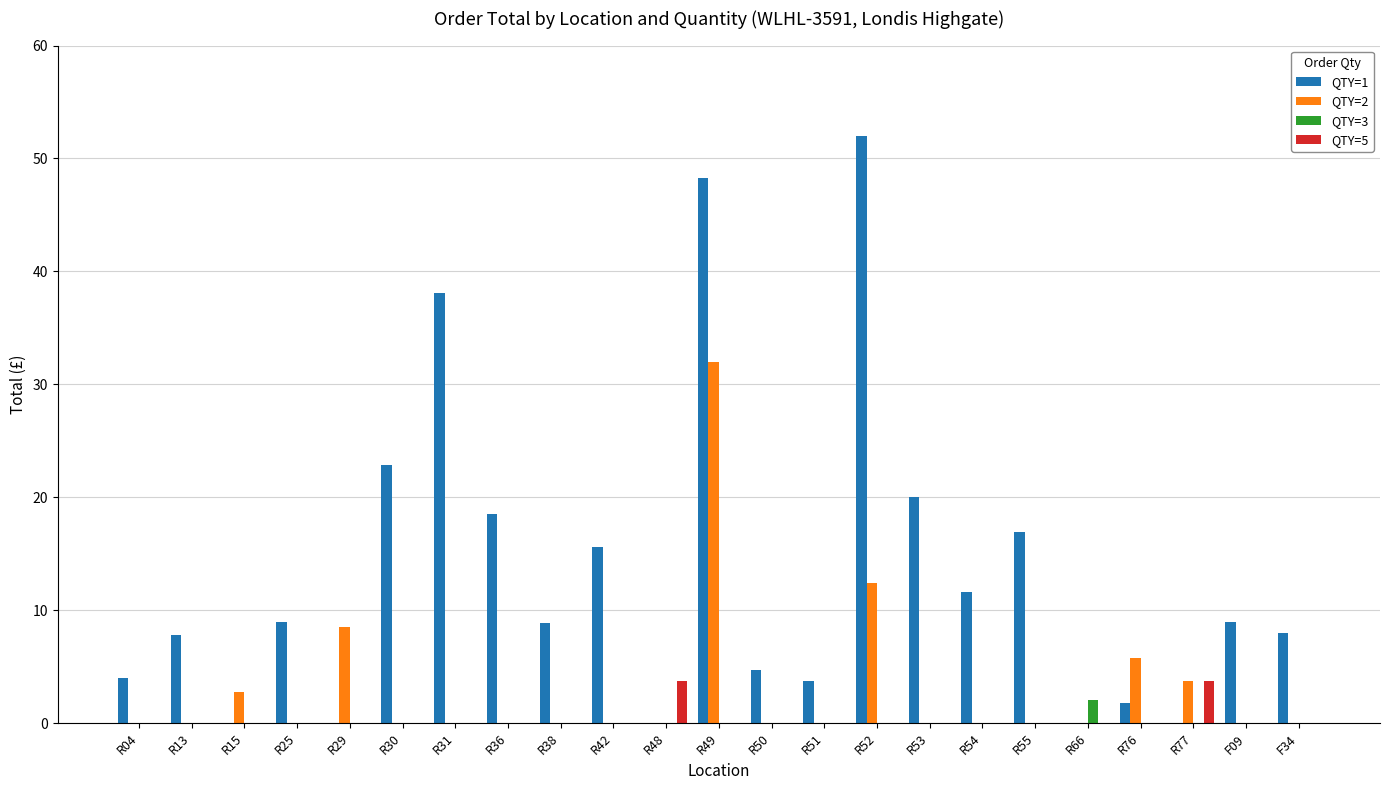

How many groups of bars are there?

23